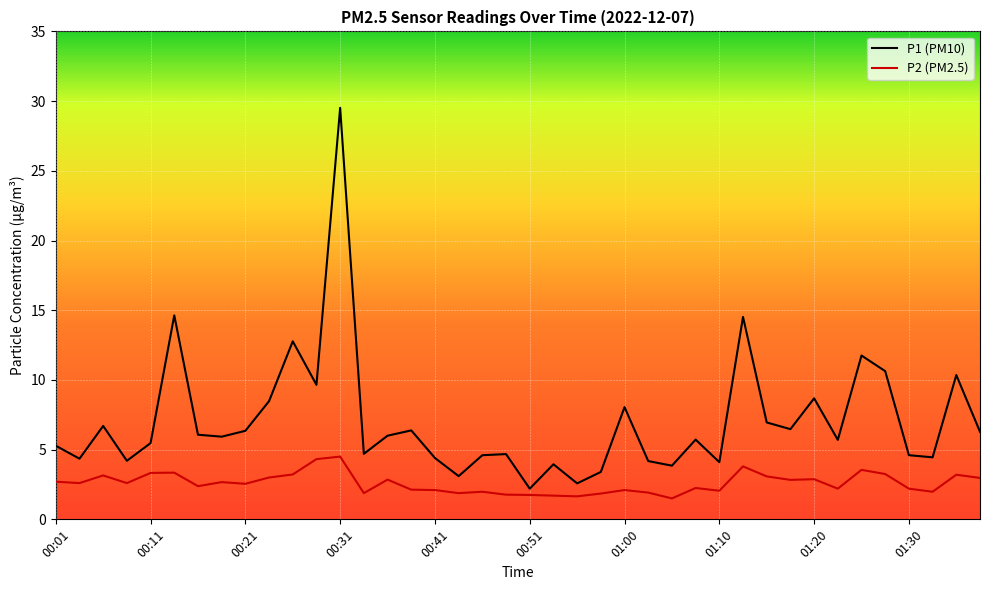

What is the maximum value shown in the chart?

29.5